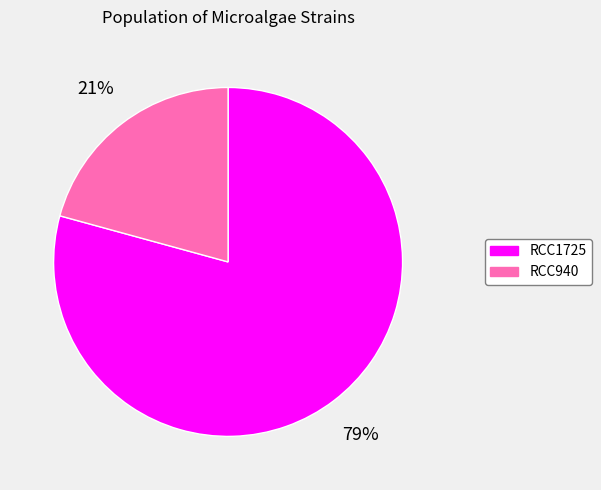

Between RCC940 and RCC1725, which is larger?

RCC1725